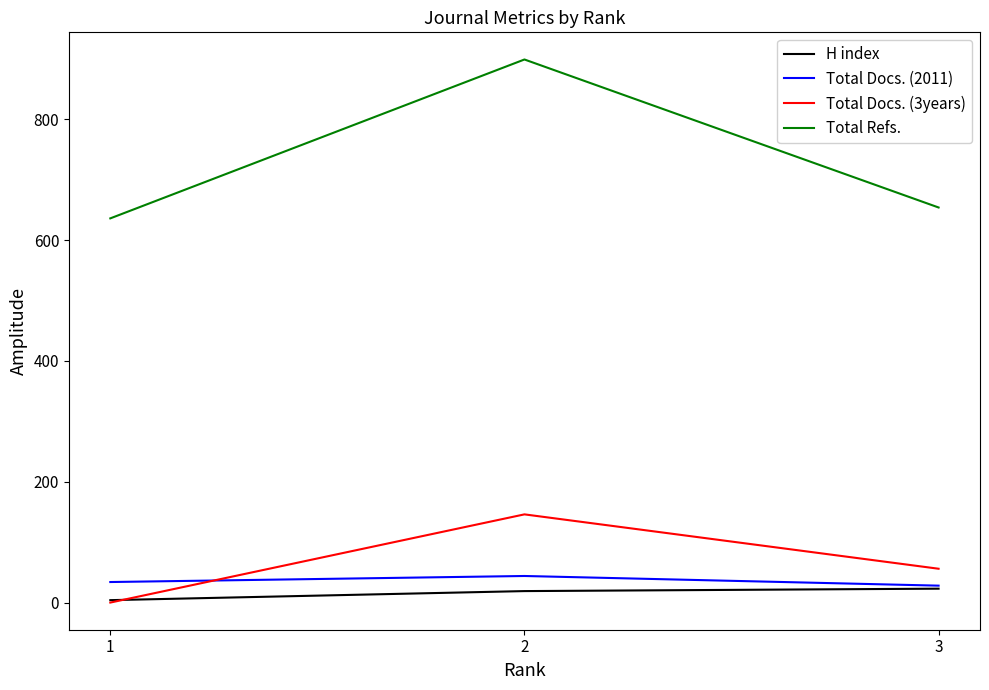

At which label is Total Docs. (2011) closest to 36?

1